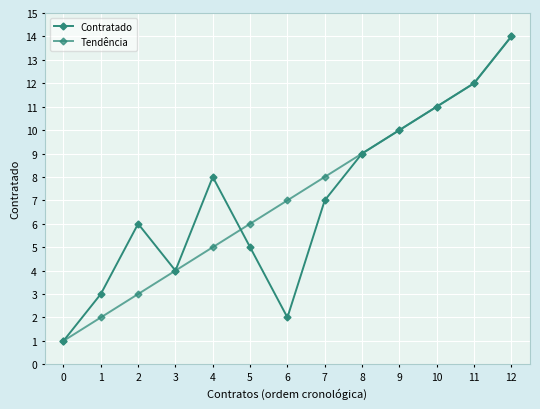

Reading right to left, list all the values displayed in this chart.

Contratado: 14	12	11	10	9	7	2	5	8	4	6	3	1
Tendência: 14	12	11	10	9	8	7	6	5	4	3	2	1